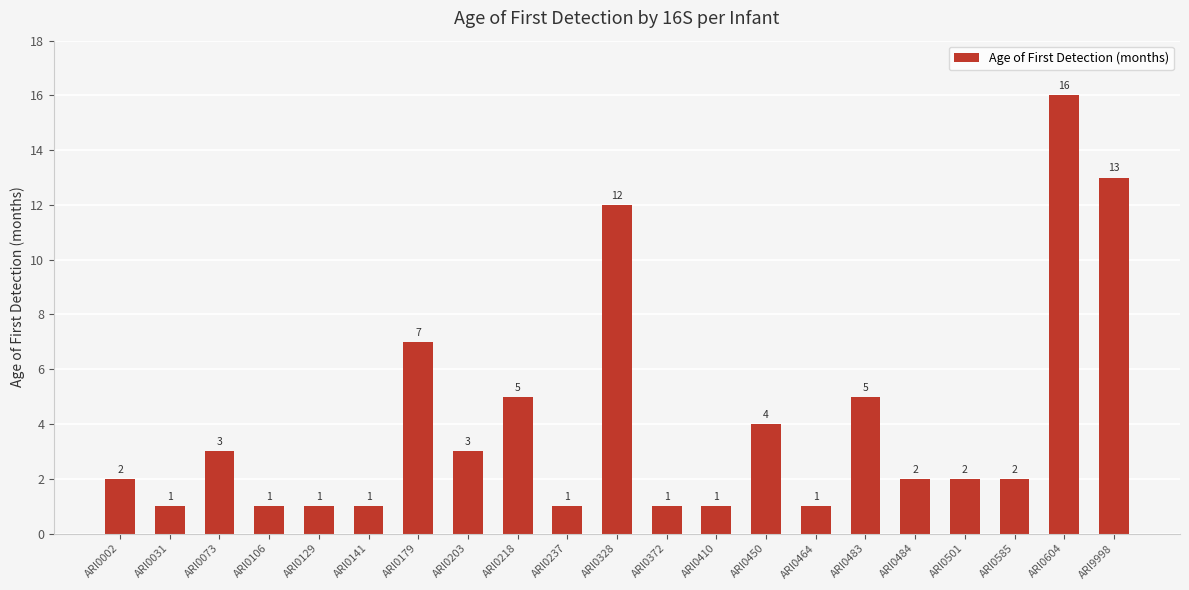

At which category does the chart reach its peak across all series?

ARI0604